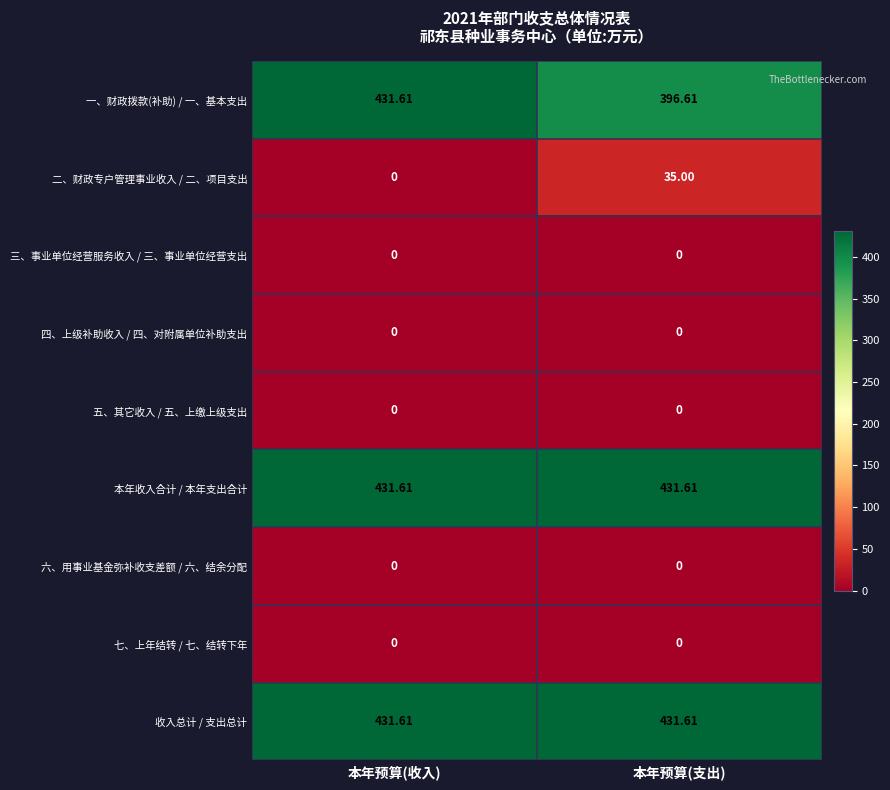

How many series are shown in this chart?

9